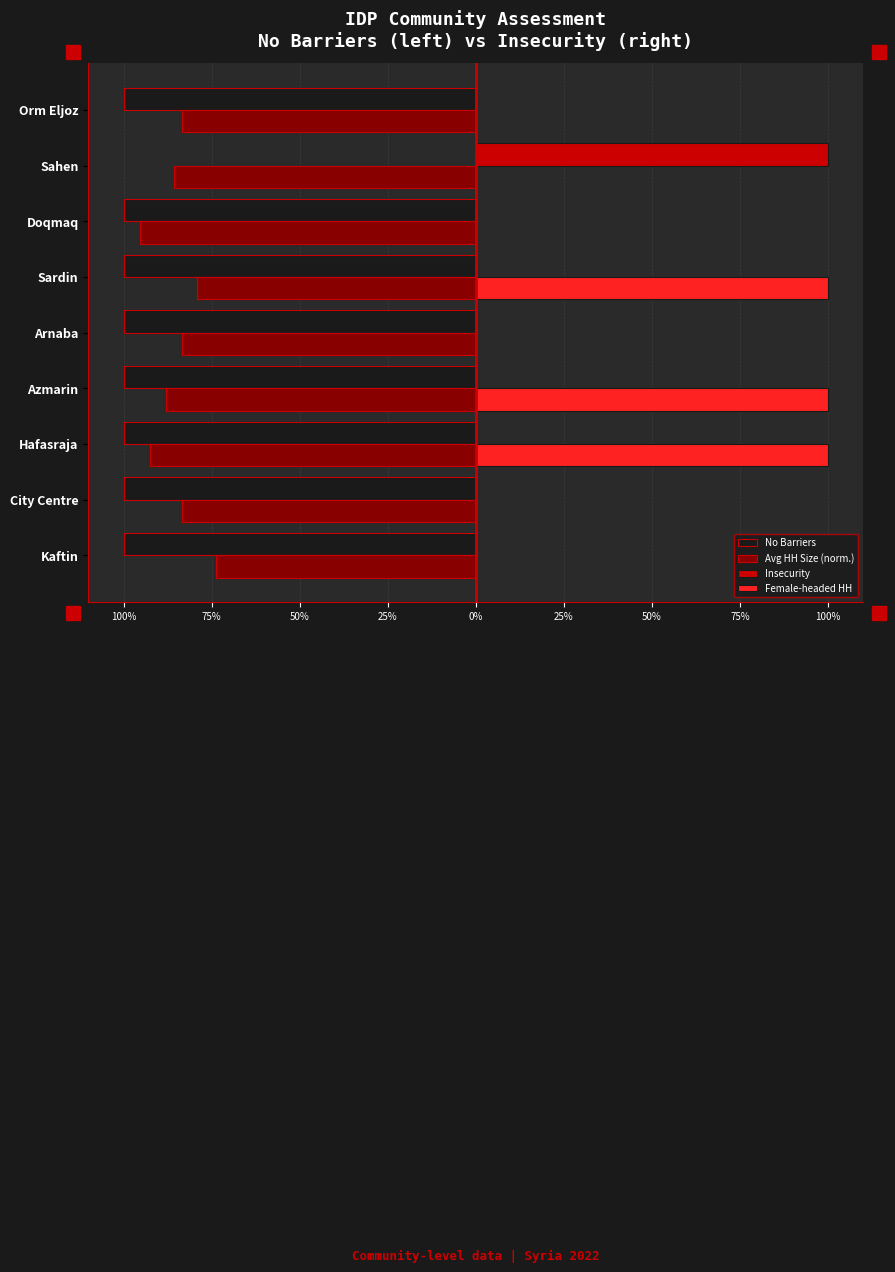

What are all the series names shown in the legend?

No Barriers, Avg HH Size (norm.), Insecurity, Female-headed HH